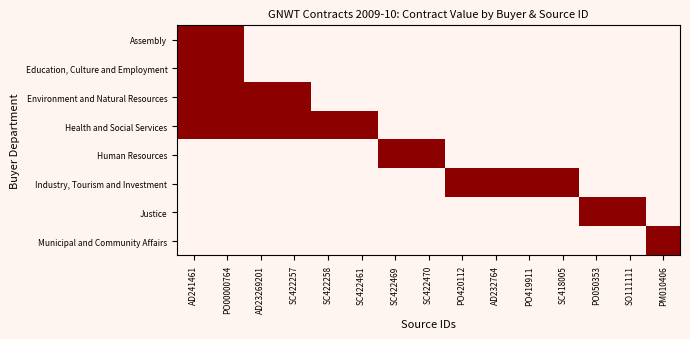

At how many categories does at least one series exceed 44112?

2